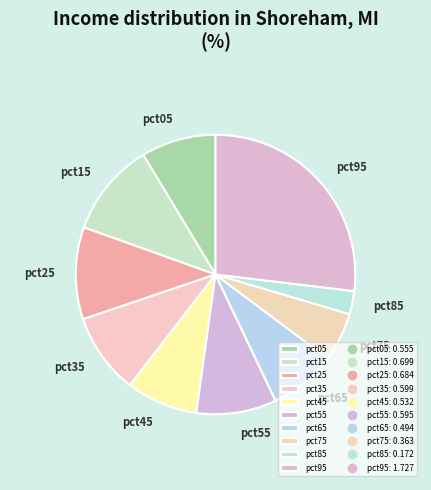

Is the sum of pct75 and pct05 greater than half?

No